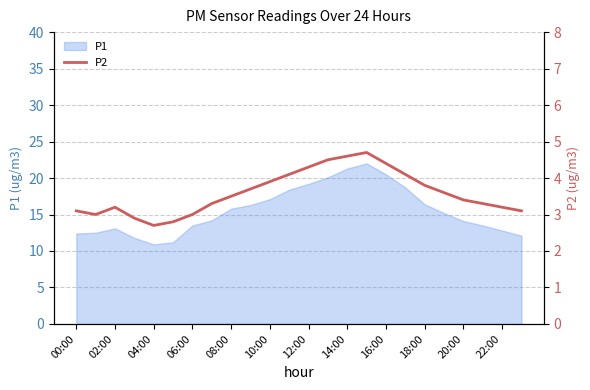

The value of P1 at 16:00 is 20.5. True or false?

True